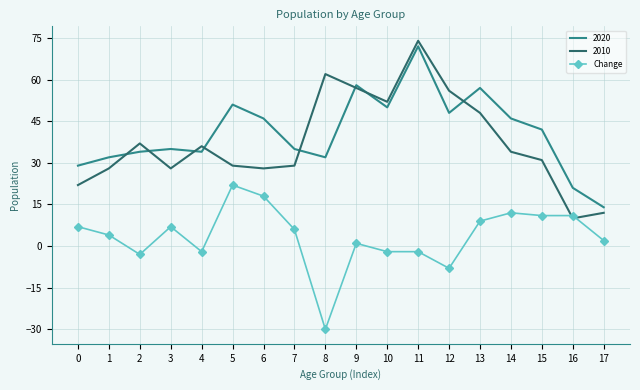

Which category has the highest value across all series?

11